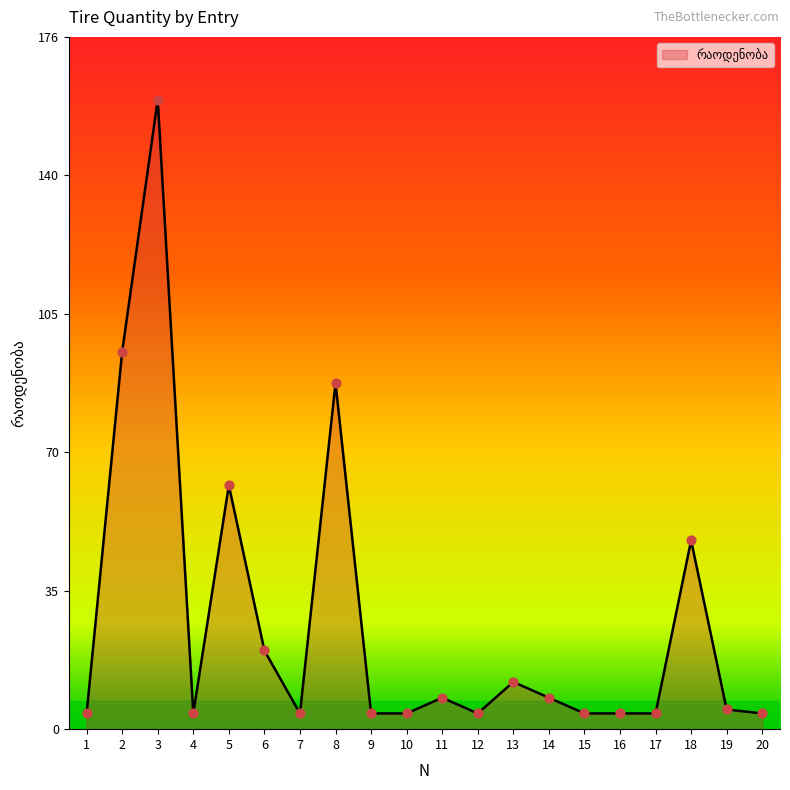

What is the change in value from 6 to 15?

-16